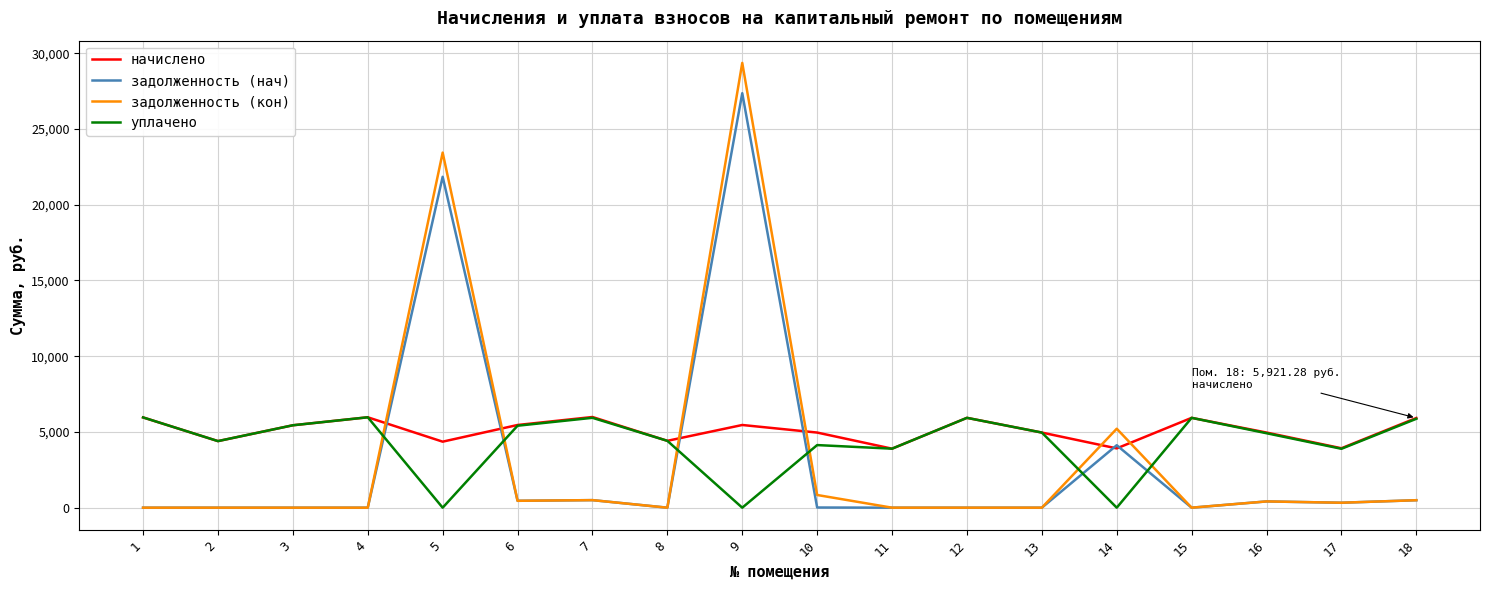

Which series has the largest total across all categories?

начислено